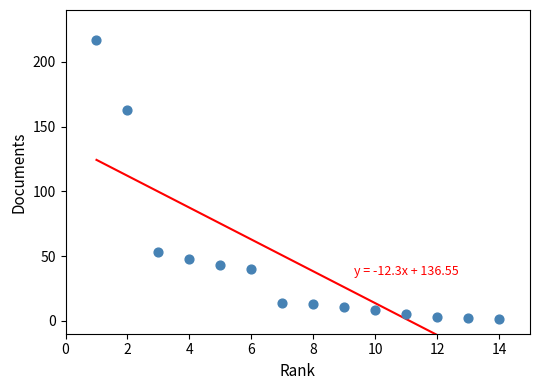

What is the range of X values (max minus min)?

13